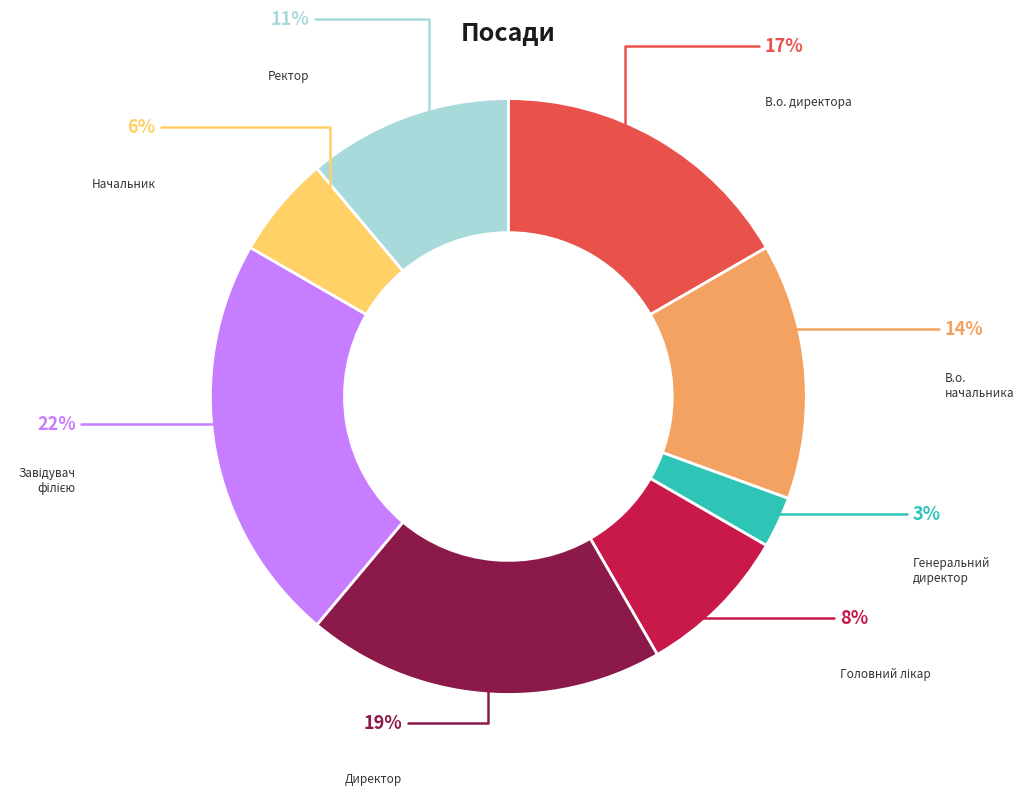

Is it true that В.о. начальника is 1% of the pie?

False